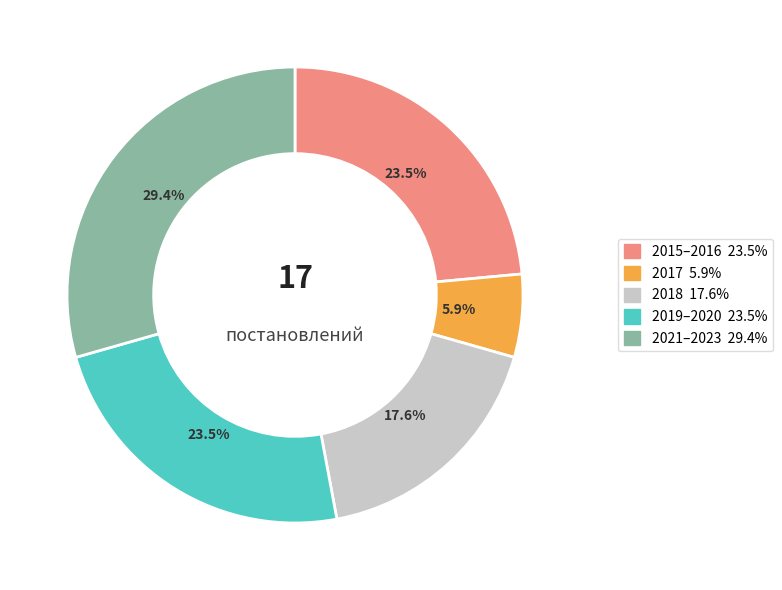

Does any single category account for the majority?

No